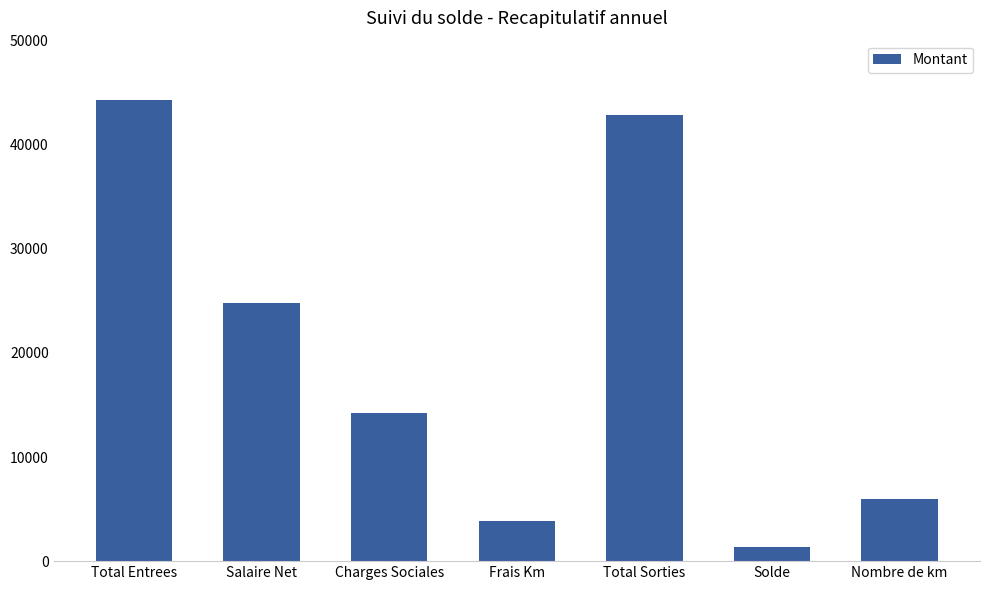

What position from the left is Total Sorties?

5